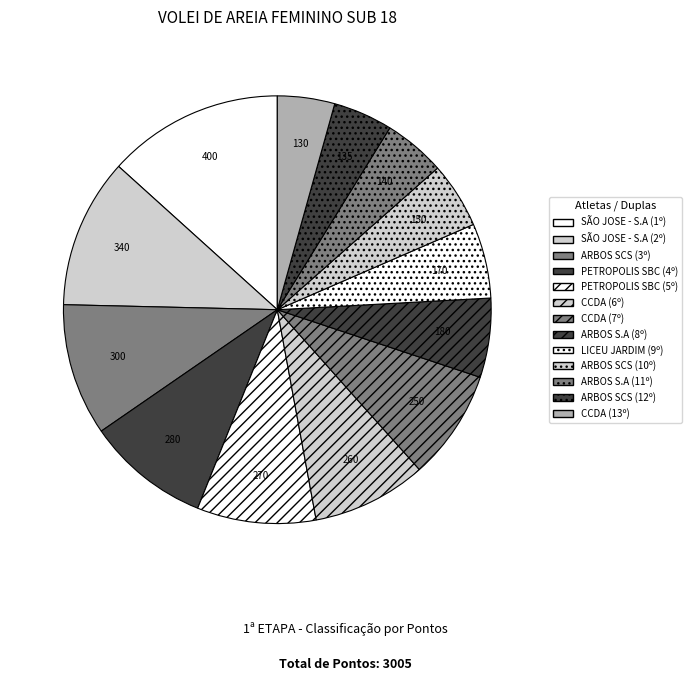

Combined, do ARBOS S.A (11º) and LICEU JARDIM (9º) account for over 50%?

No